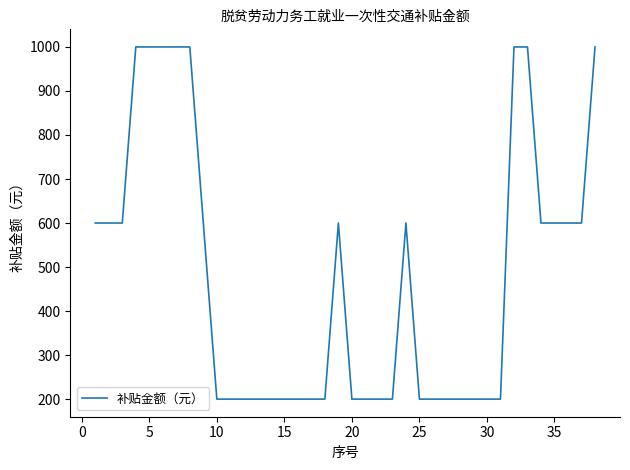

What is the maximum value shown in the chart?

1000